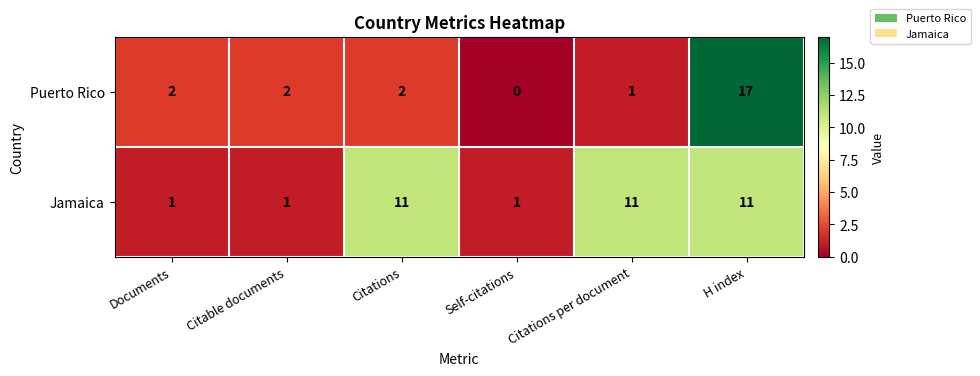

What is the average value of the Jamaica series?

6